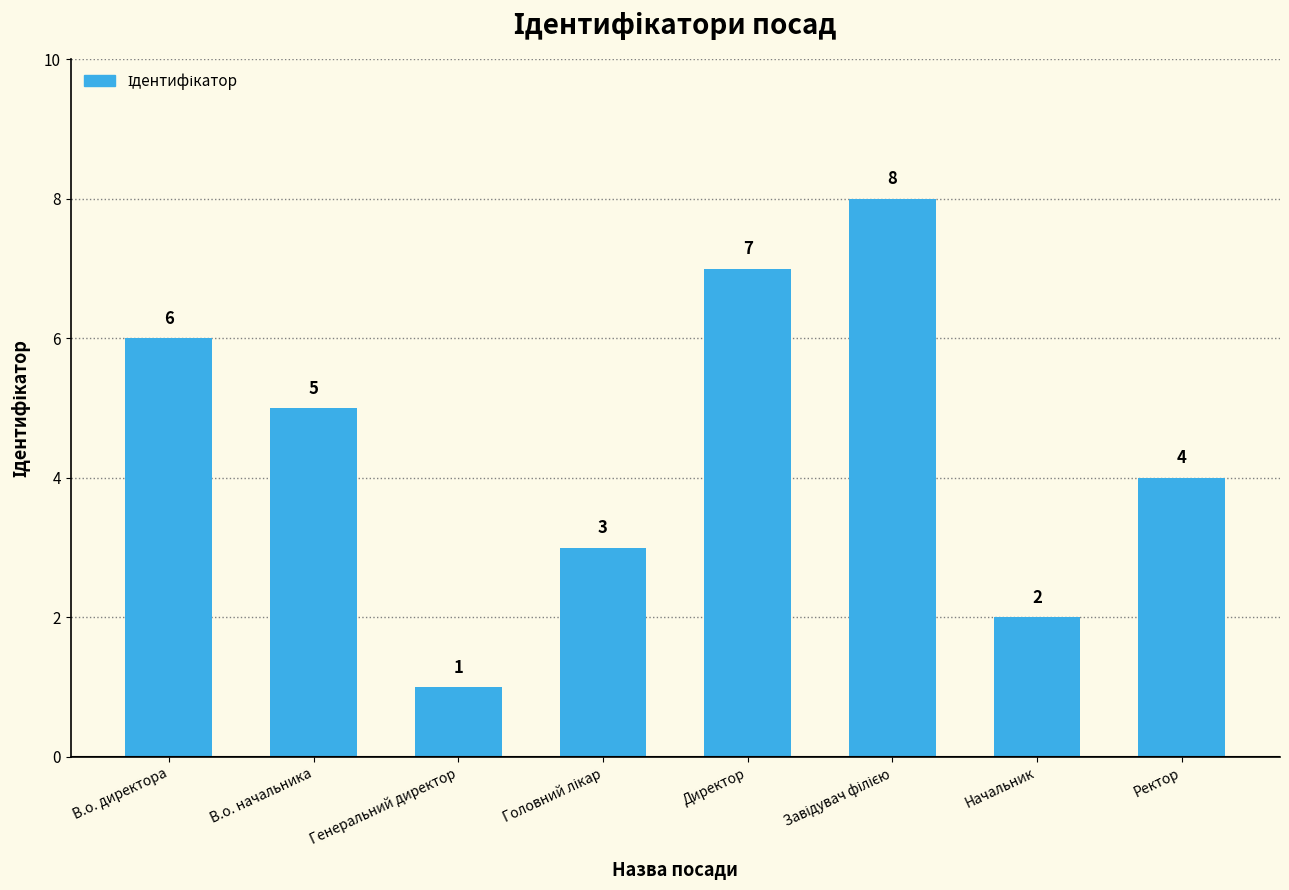

Reading left to right, extract all data points from this chart.

6	5	1	3	7	8	2	4